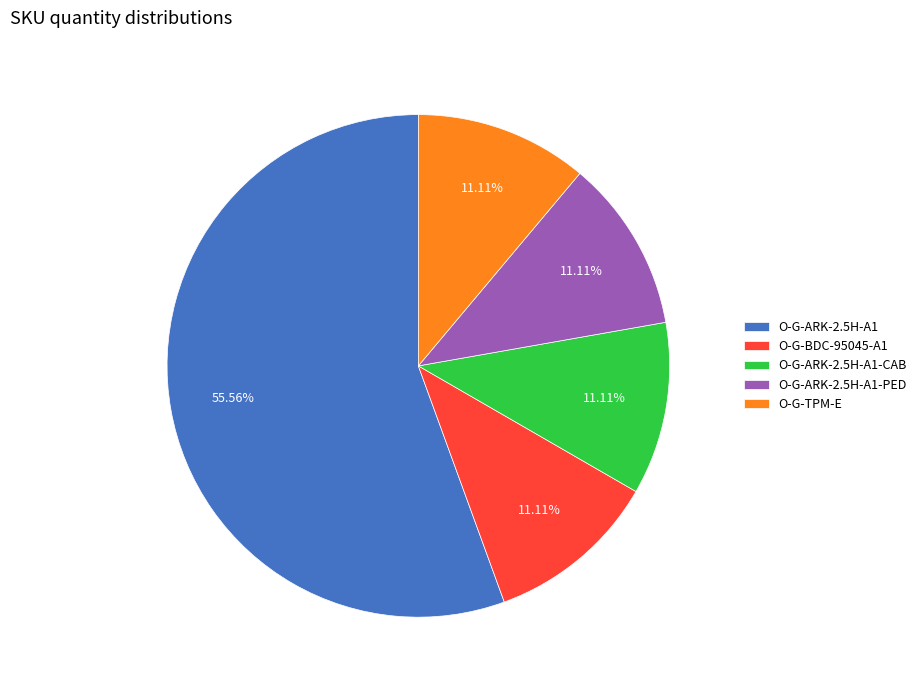

Is the sum of O-G-BDC-95045-A1 and O-G-TPM-E greater than half?

No